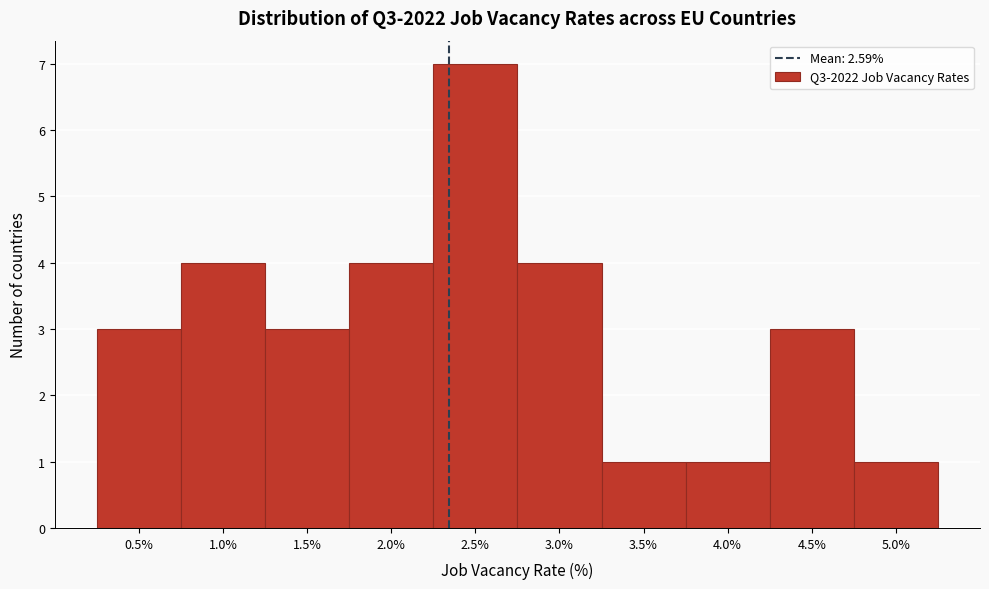

Reading right to left, extract all data points from this chart.

5.0%=1	4.5%=3	4.0%=1	3.5%=1	3.0%=4	2.5%=7	2.0%=4	1.5%=3	1.0%=4	0.5%=3